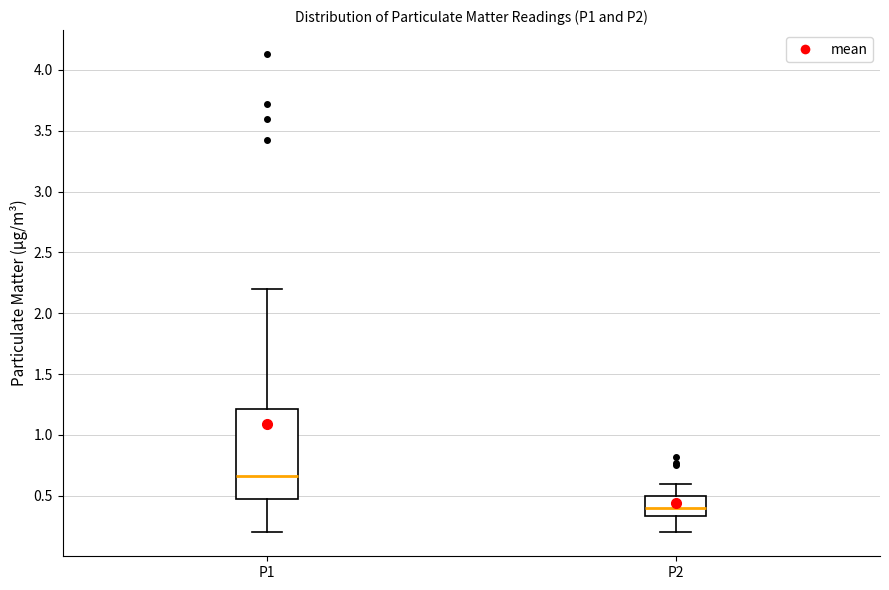

Where does the lower whisker of the box for P2 end on the y-axis? The values are not printed on the chart, so give them approximately, as read against the axis.

0.20